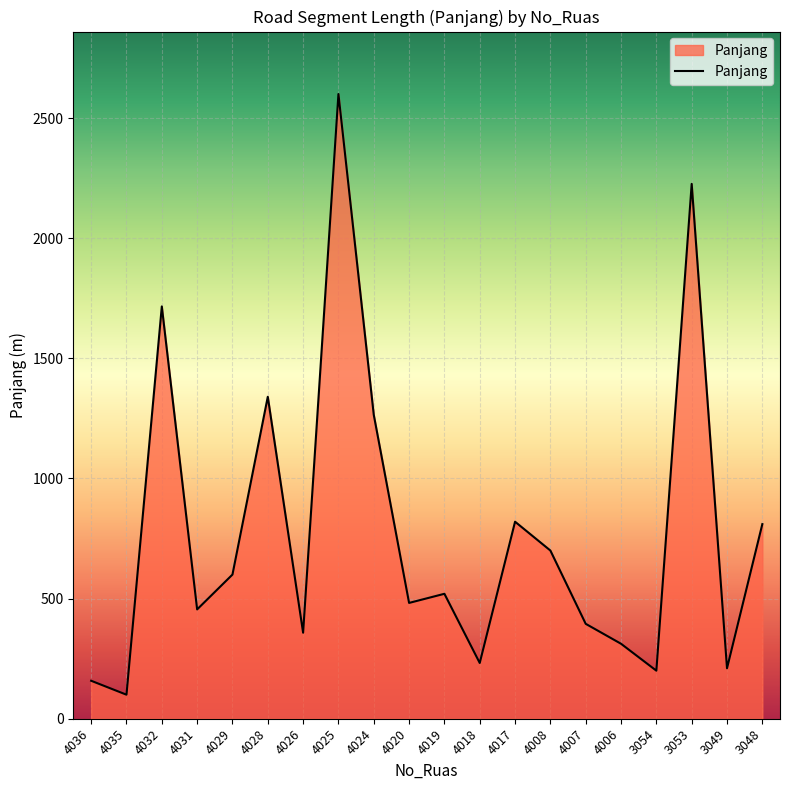

What value does the data have at 4019, to the nearest 100?

500